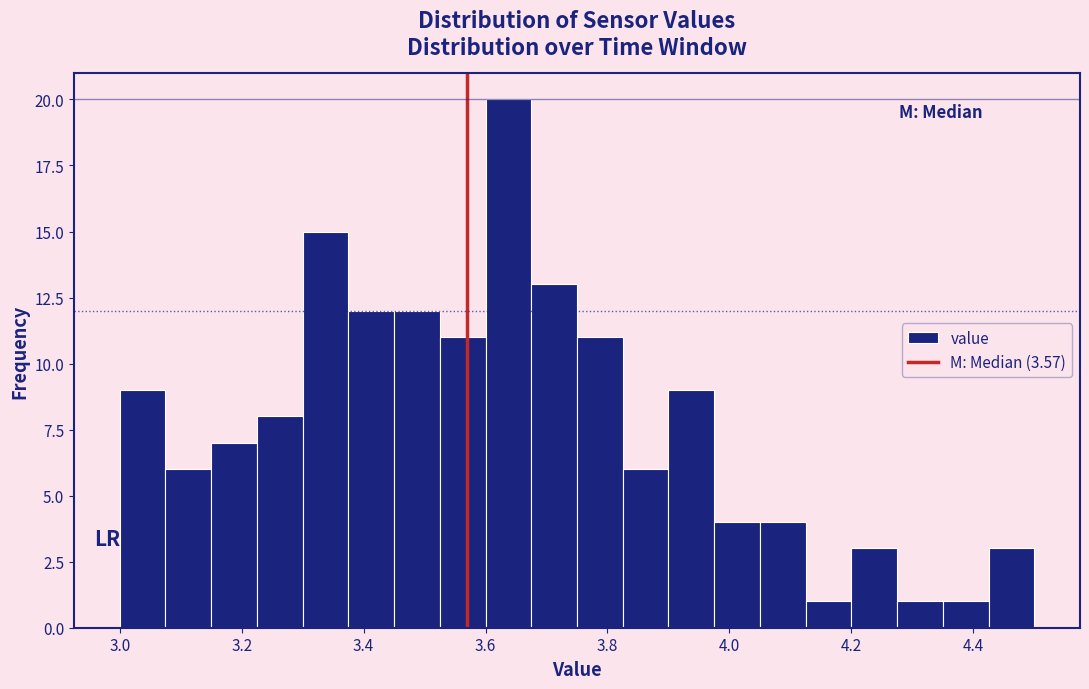

Around what value on the x-axis is the tallest bar? Give the approximate position of its centre, as read against the axis.

3.64